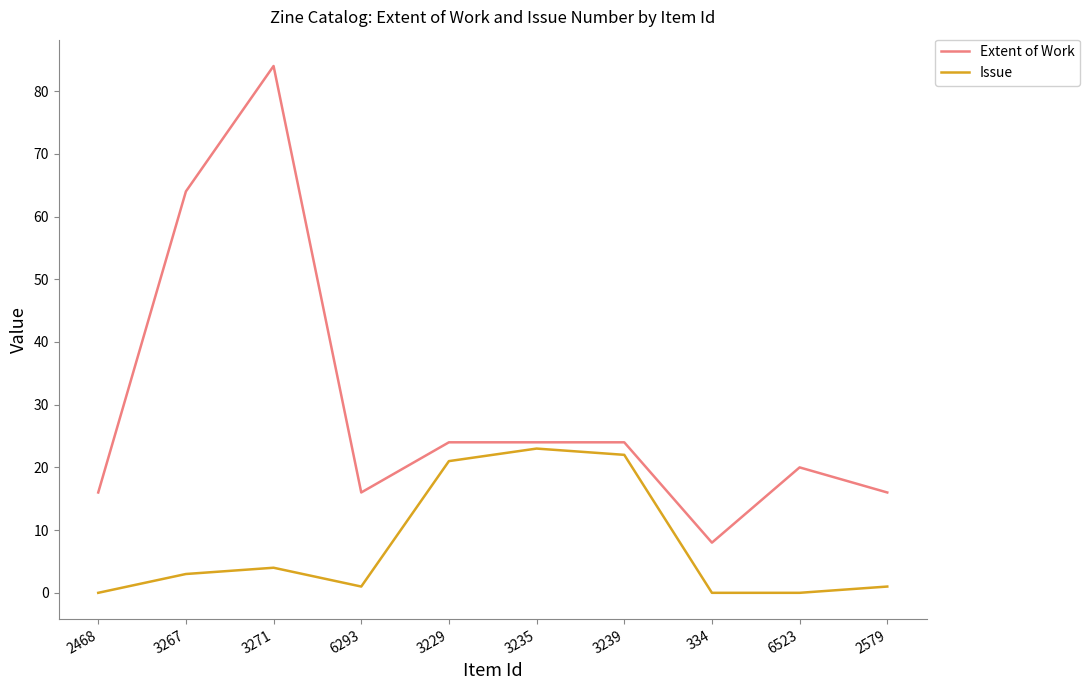

What position from the right is 3267?

9